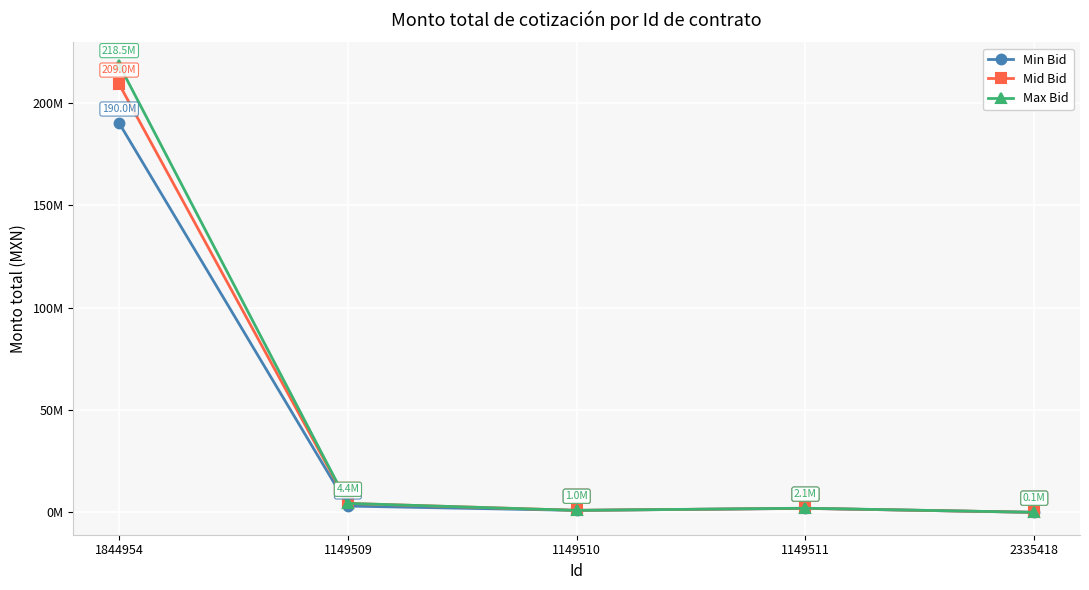

What is the sum of the Max Bid values at 1149509 and 1149511?

6516630.5